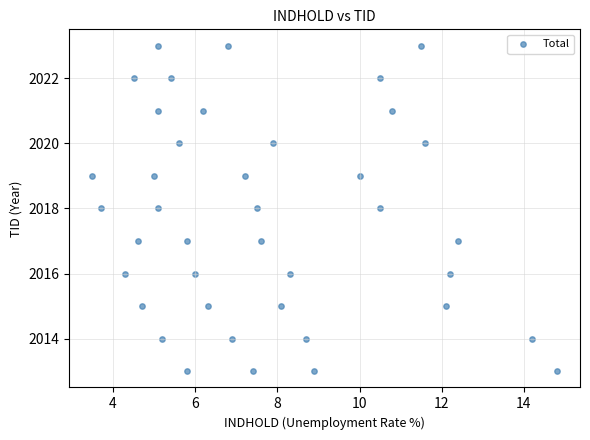

What is the range of Y values (max minus min)?

10